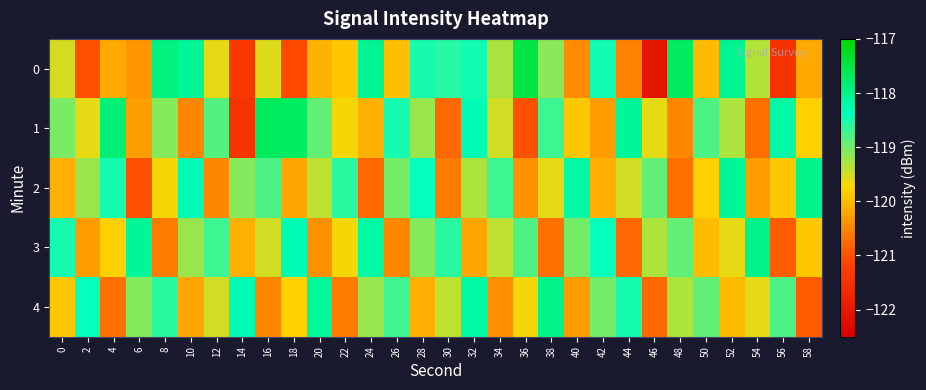

List the series in order of their peak value, highest first.

0, 1, 2, 3, 4